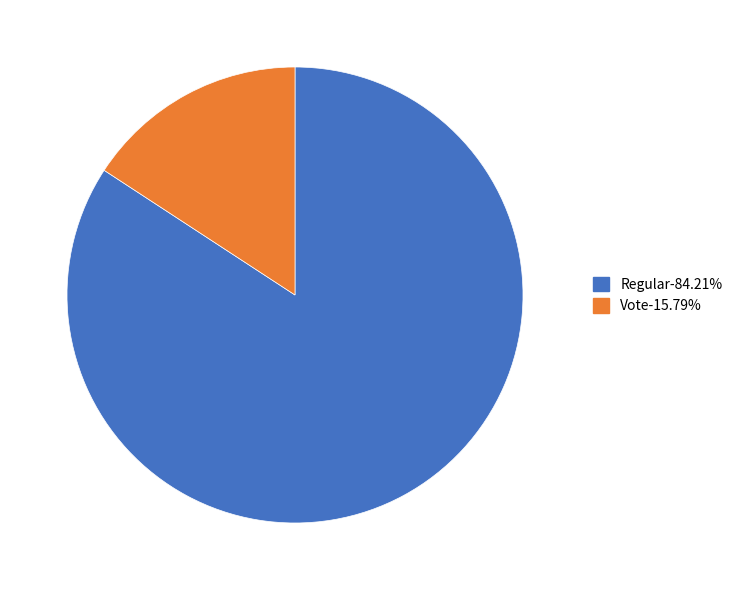

Does Vote-15.79% account for over 50% of the chart?

No